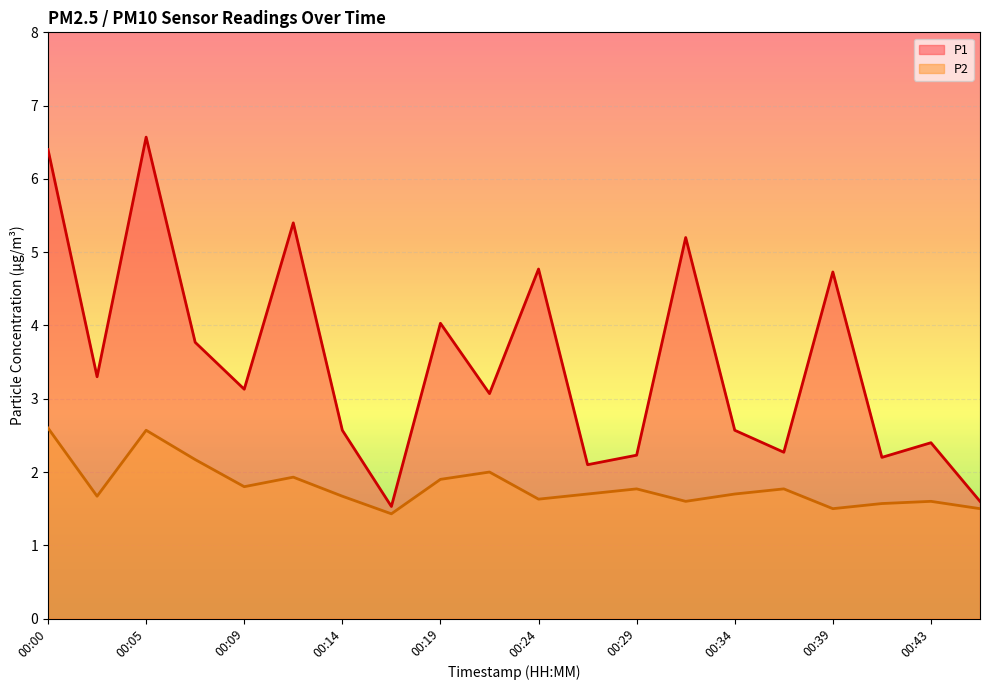

What is the average value of the P2 series?

1.8